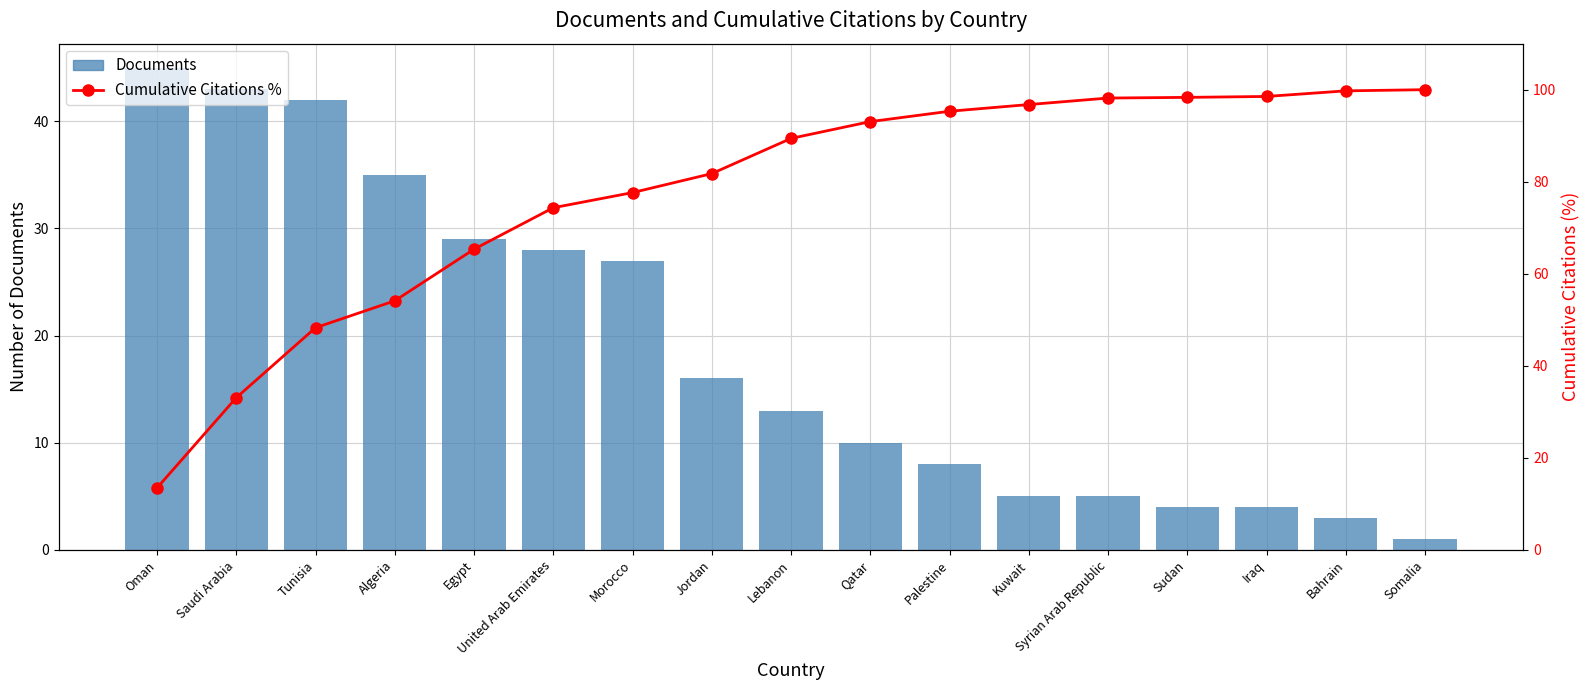

At how many categories does at least one series exceed 51?

14